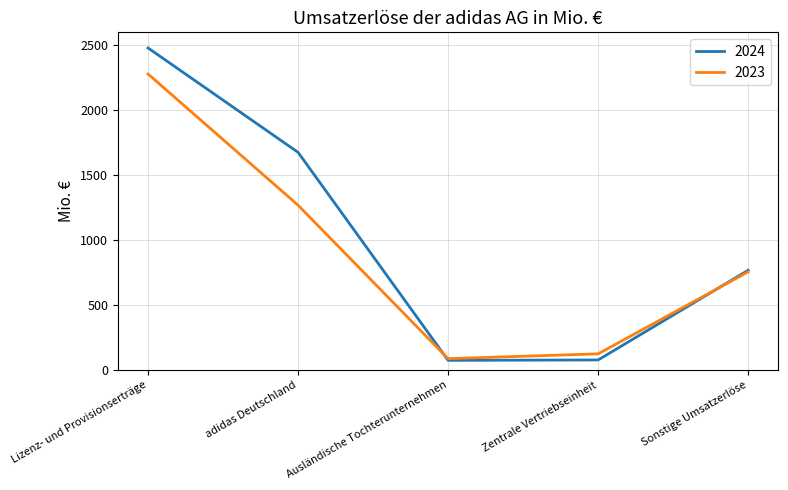

List the series in order of their overall mean, lowest first.

2023, 2024